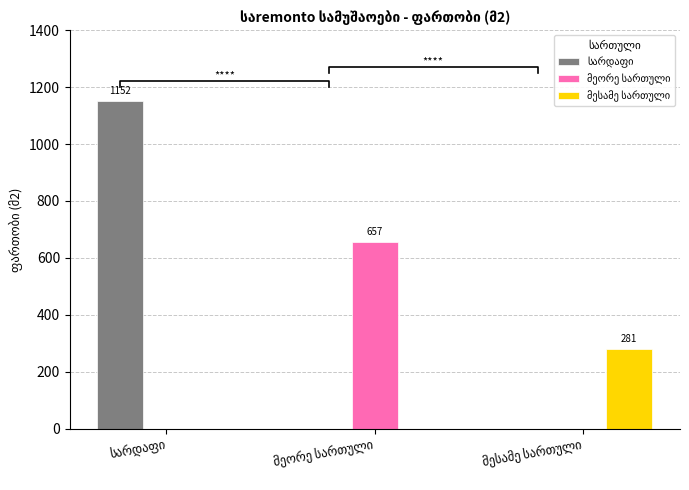

At which label does მესამე სართული reach its peak?

მესამე სართული